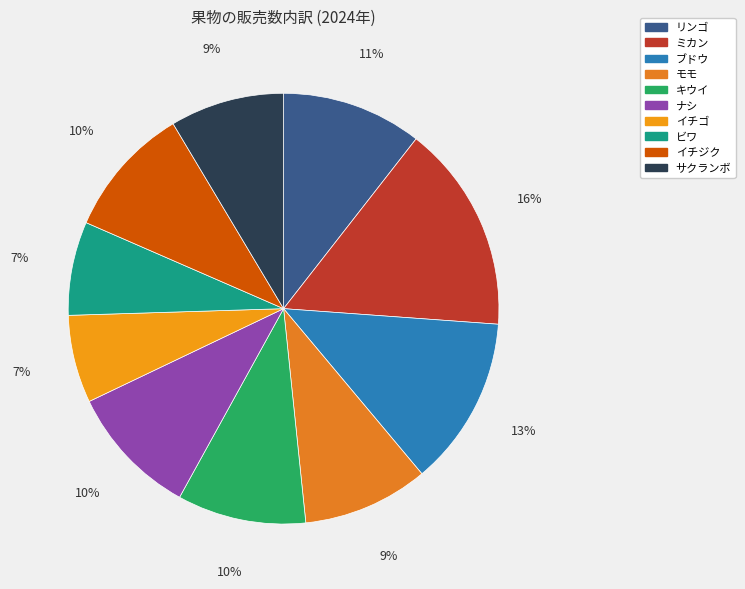

How many segments does this pie chart have?

10